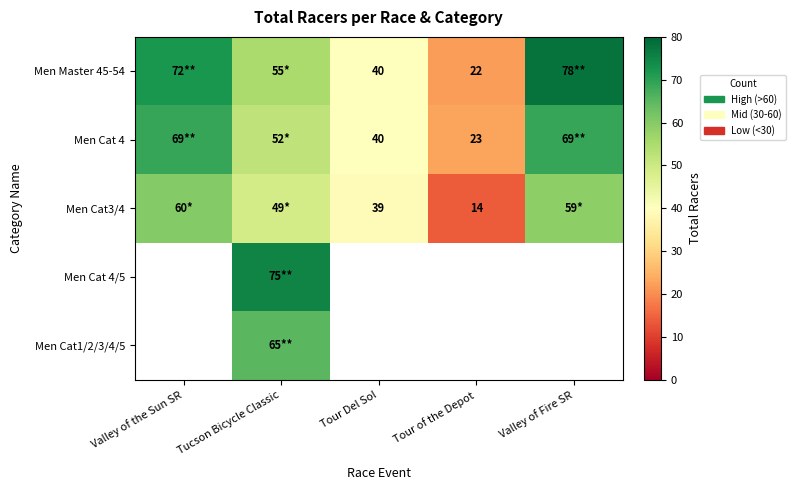

Which label corresponds to the largest value in the chart?

Valley of Fire SR